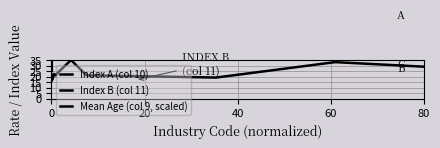

Between 0 and 40, which series saw the biggest shift?

Index B (col 11)